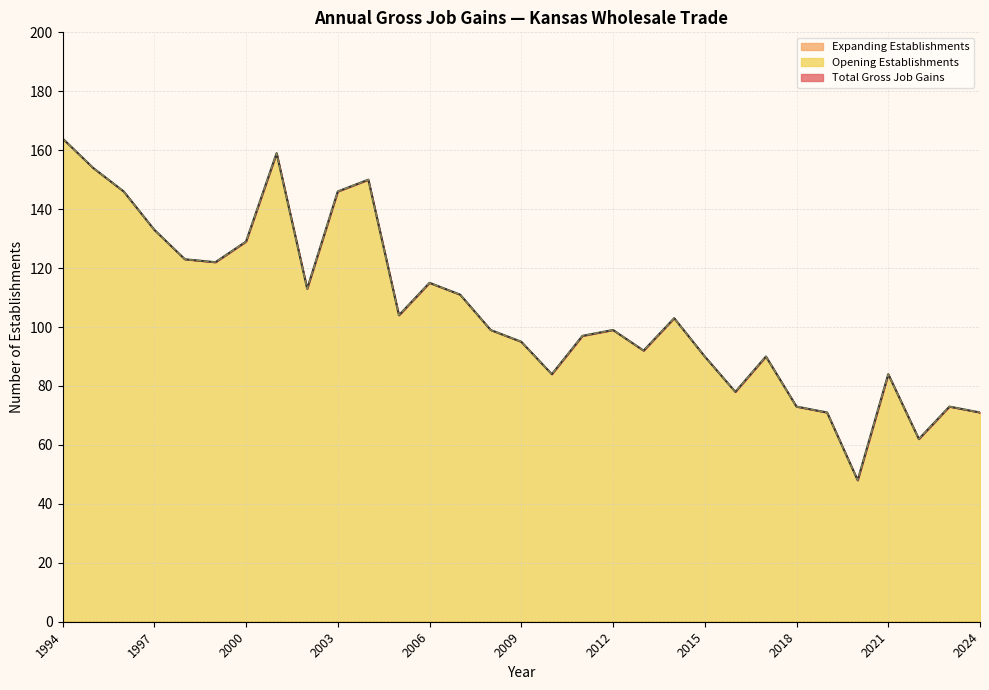

Which series changed the most between 1995 and 2006?

Total Gross Job Gains